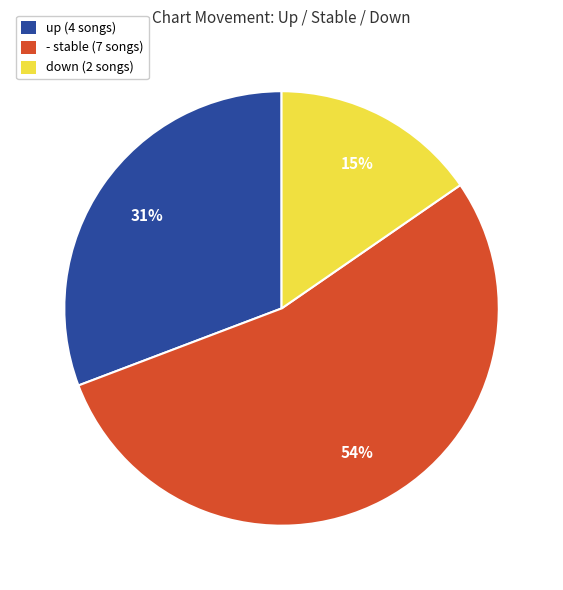

The - stable (7 songs) slice represents 54% of the pie. True or false?

True